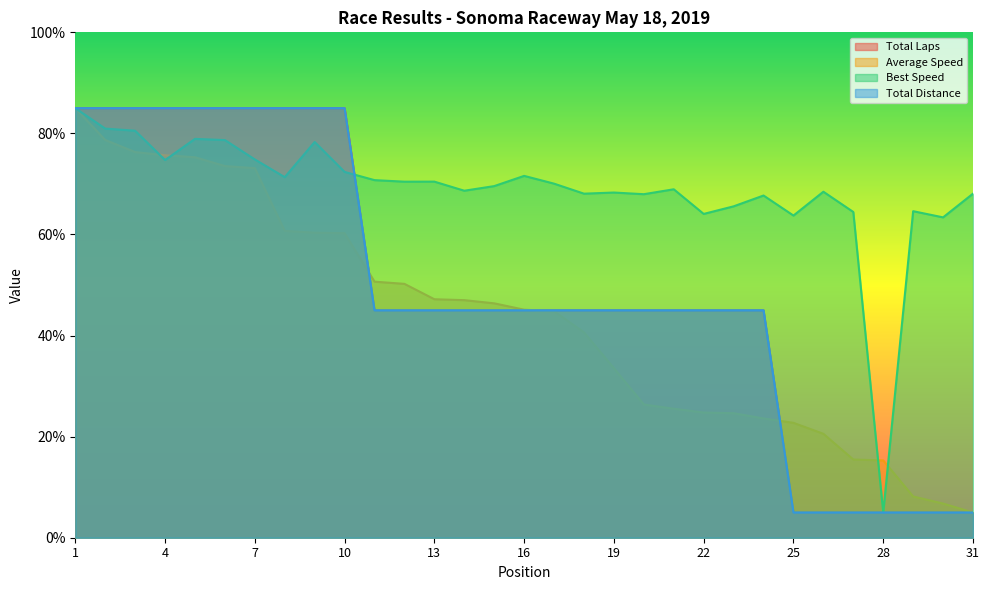

After their last crossing, which series has the higher values: Total Laps or Average Speed?

Average Speed